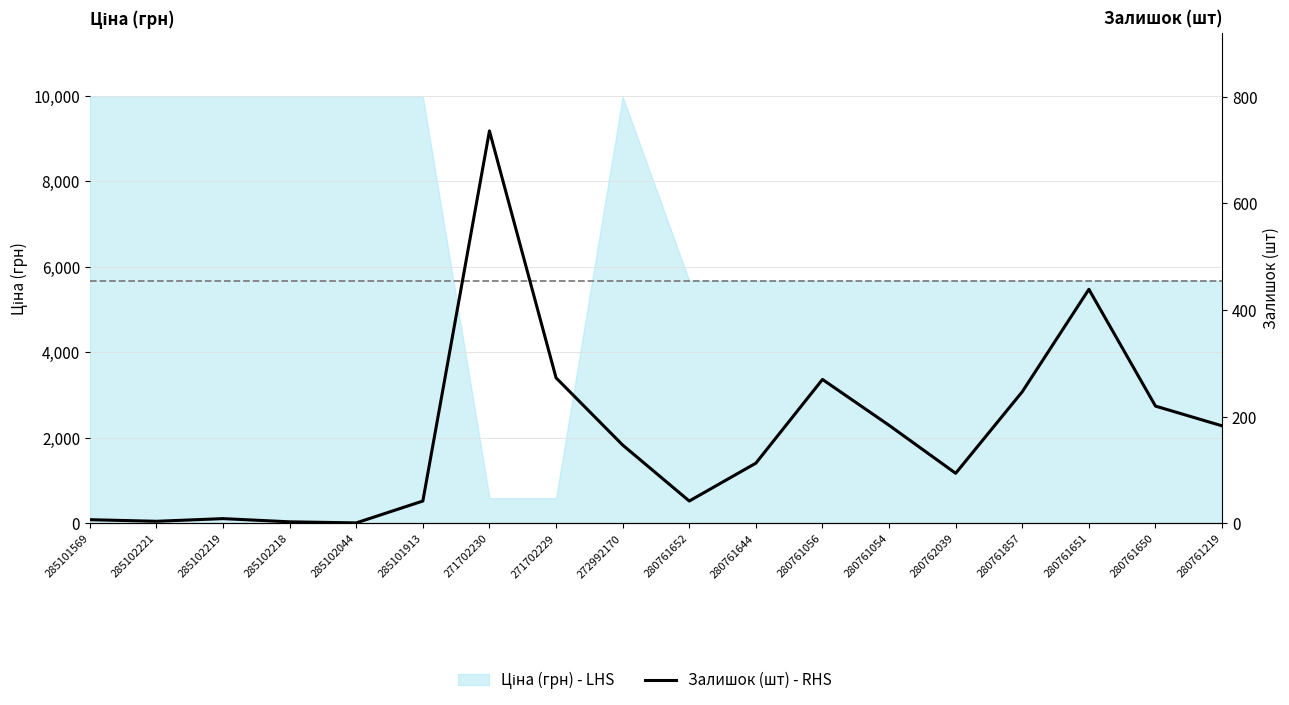

What position from the right is 285102221?

17